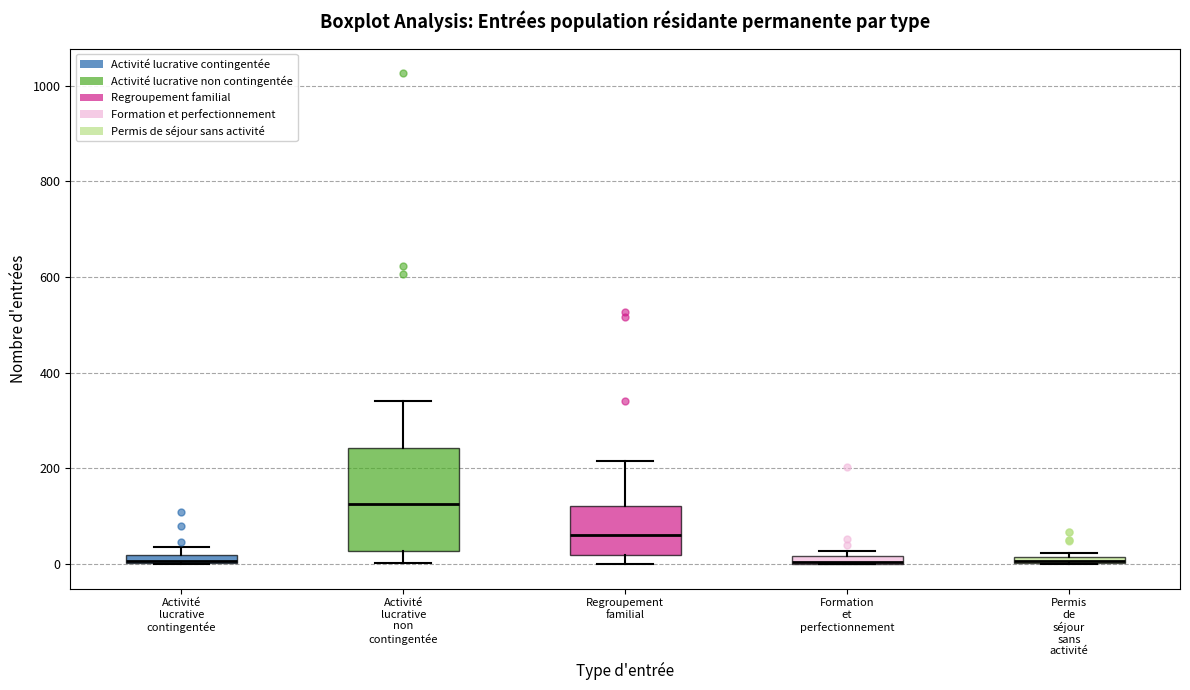

Where is the lower edge of the box for Formation et perfectionnement on the y-axis? The values are not printed on the chart, so give them approximately, as read against the axis.

0